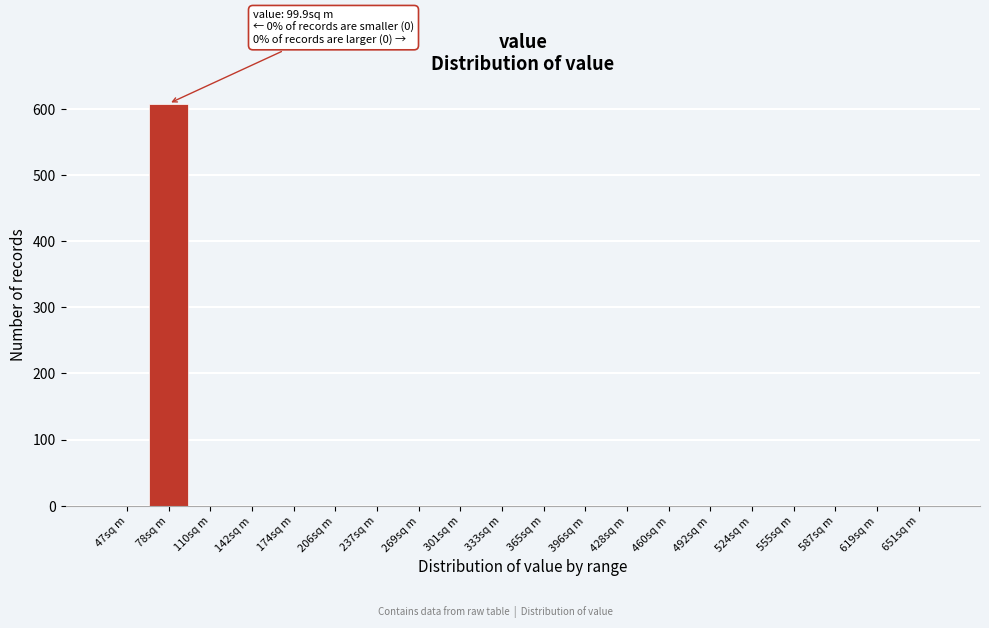

Reading left to right, transcribe all the data shown in this chart.

47sq m=0	78sq m=608	110sq m=0	142sq m=0	174sq m=0	206sq m=0	237sq m=0	269sq m=0	301sq m=0	333sq m=0	365sq m=0	396sq m=0	428sq m=0	460sq m=0	492sq m=0	524sq m=0	555sq m=0	587sq m=0	619sq m=0	651sq m=0